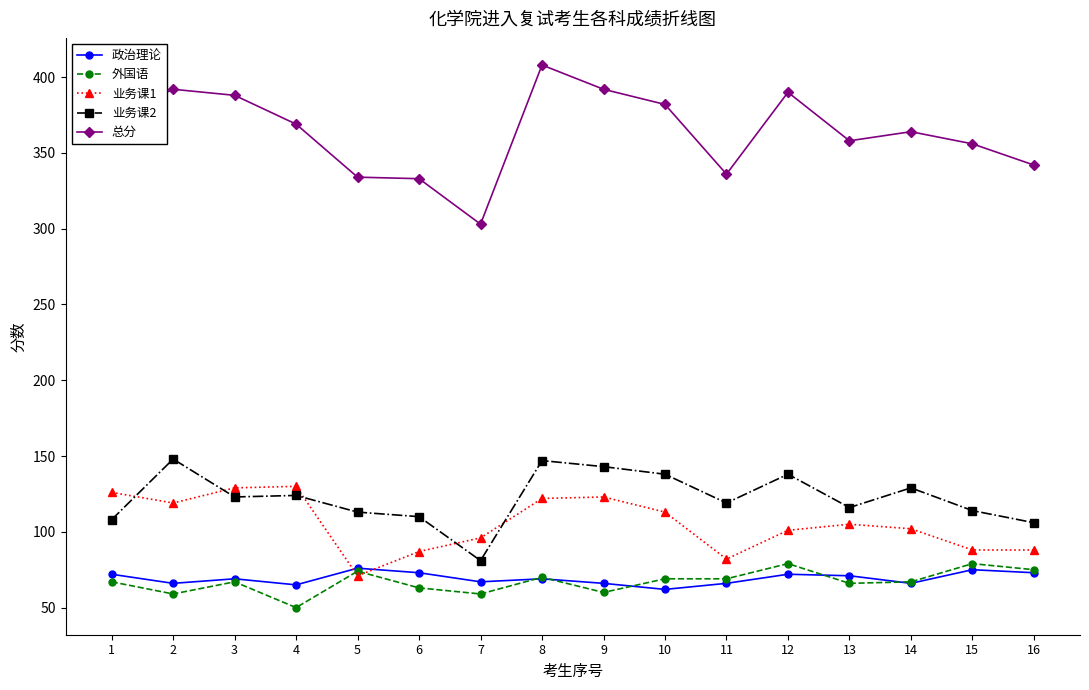

What are all the series names shown in the legend?

政治理论, 外国语, 业务课1, 业务课2, 总分